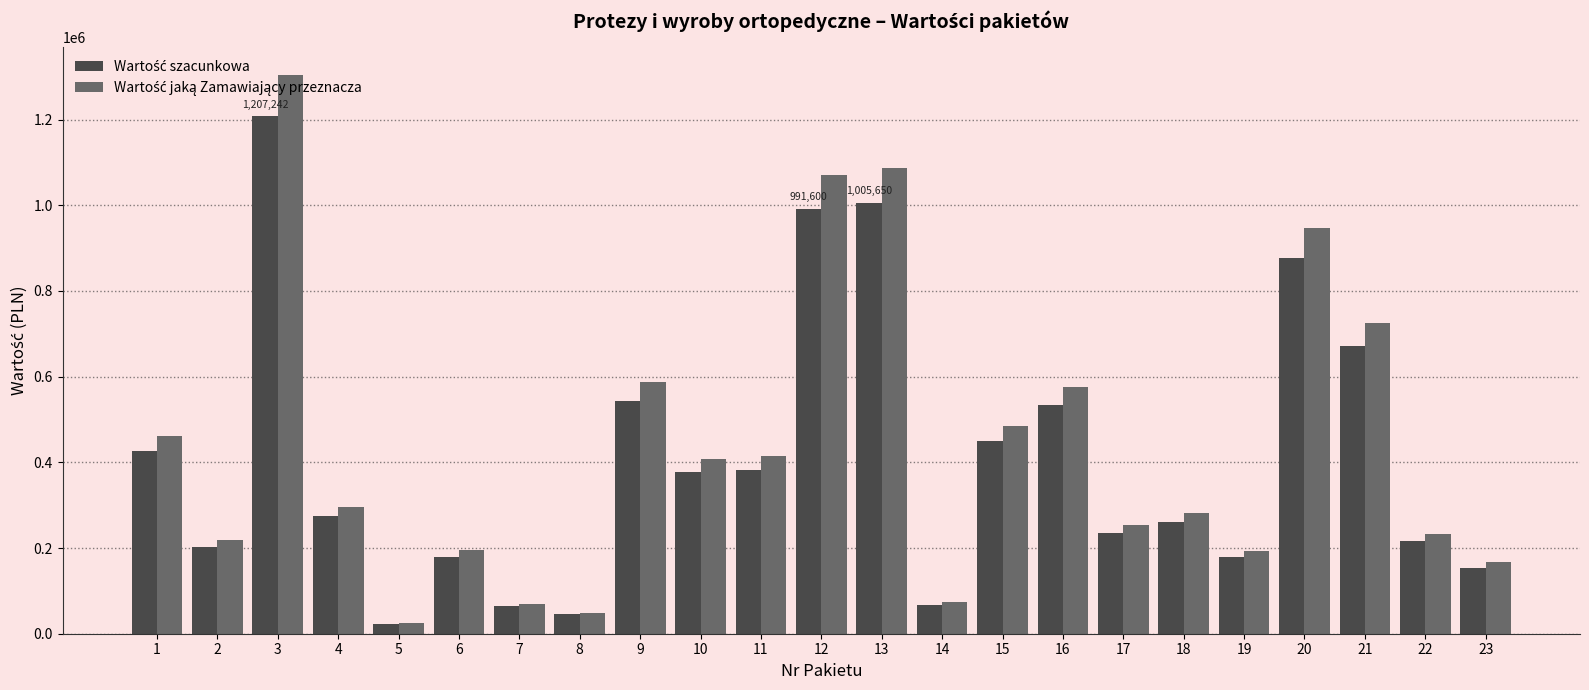

What is the total value across all series at 1?

887325.9